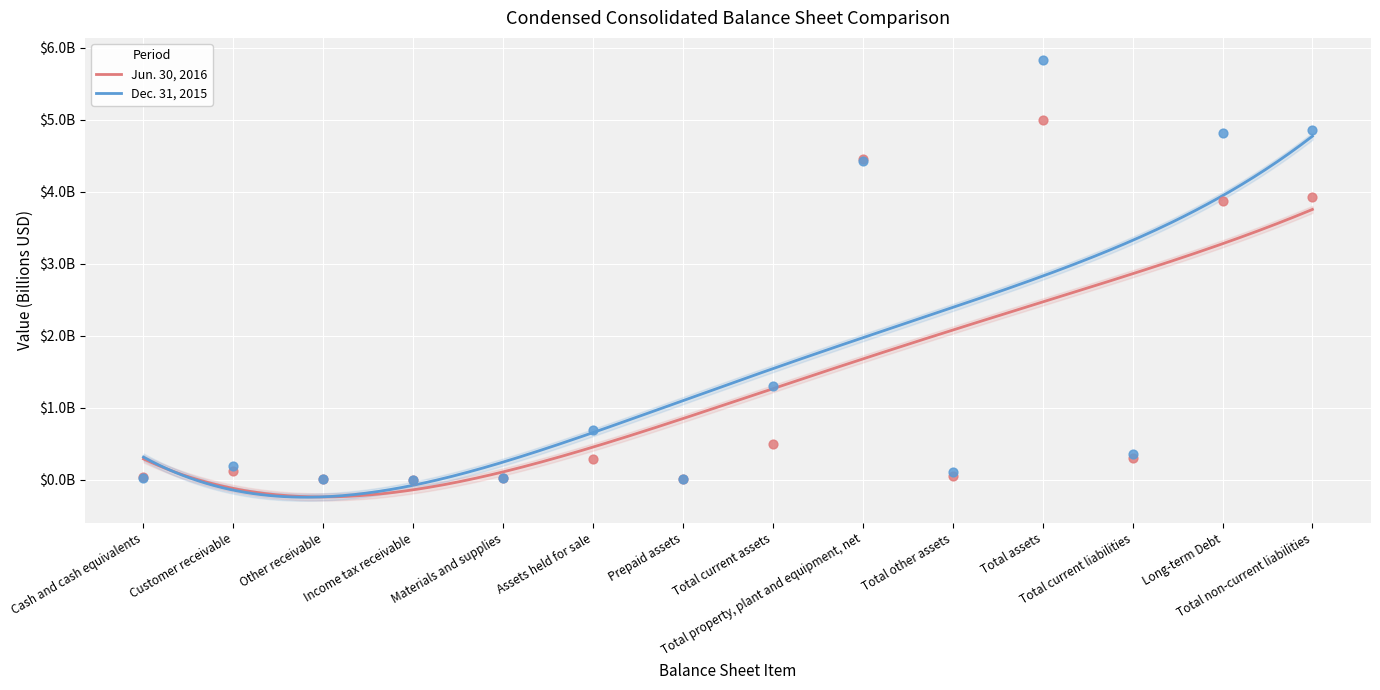

What are all the series names shown in the legend?

Jun. 30, 2016, Dec. 31, 2015